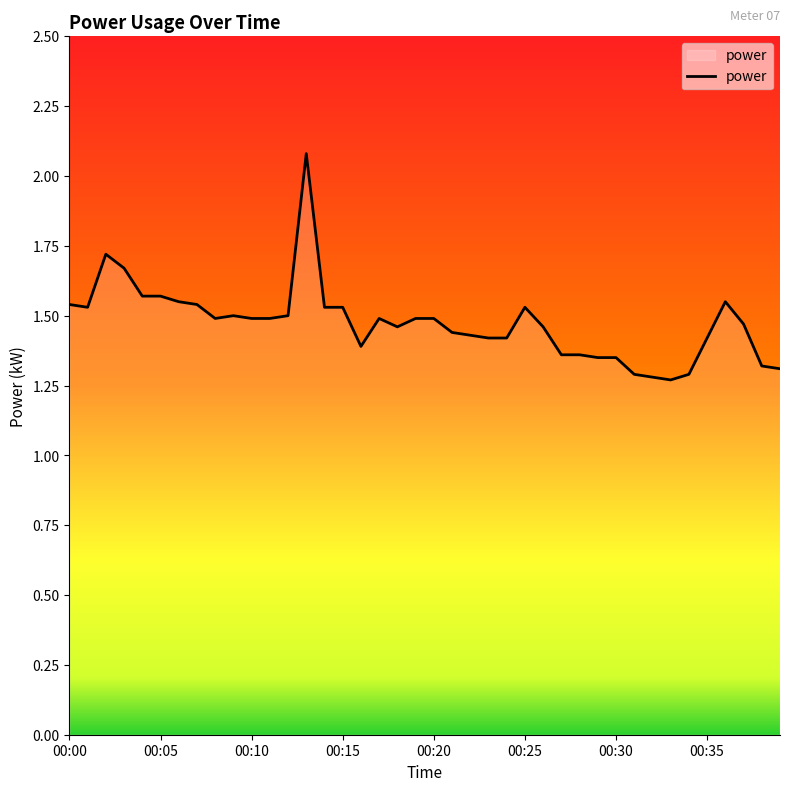

What is the difference between the maximum and minimum values?

0.8